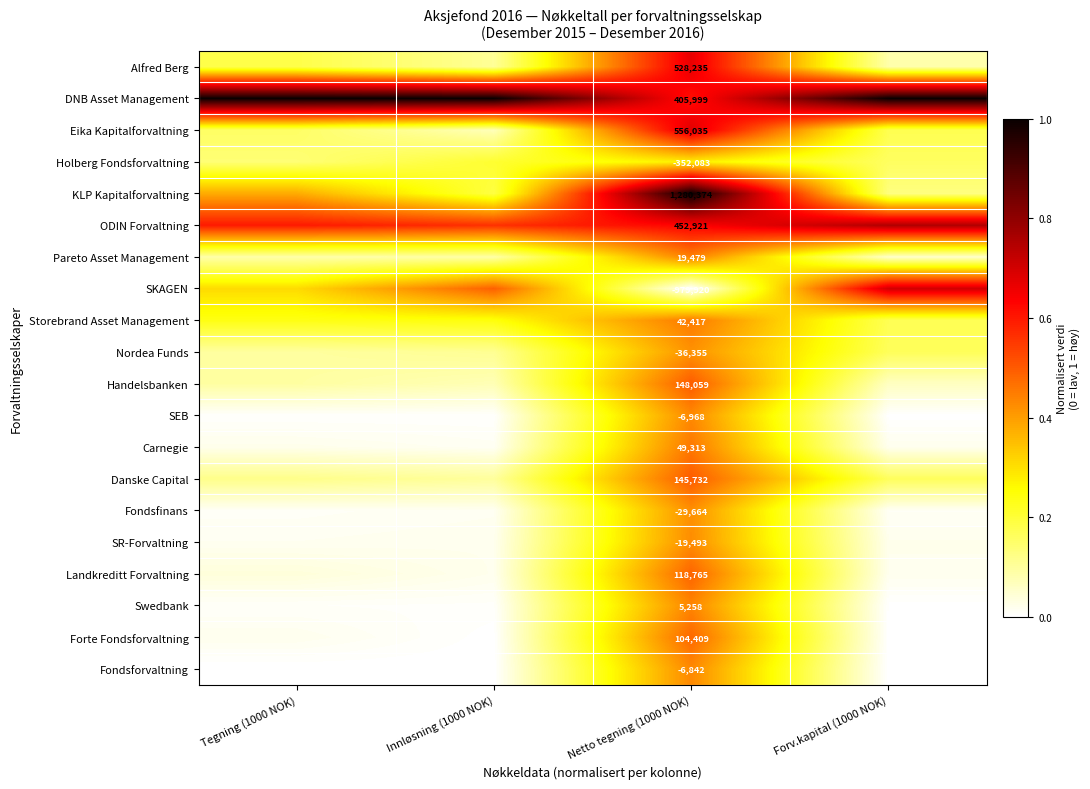

How many Danske Capital values are between 0 and 1?

4